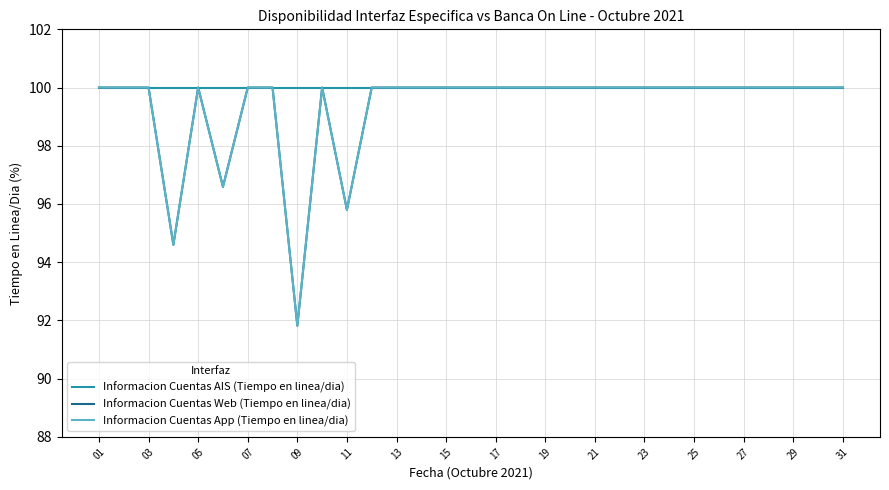

How many lines are shown in the chart?

3